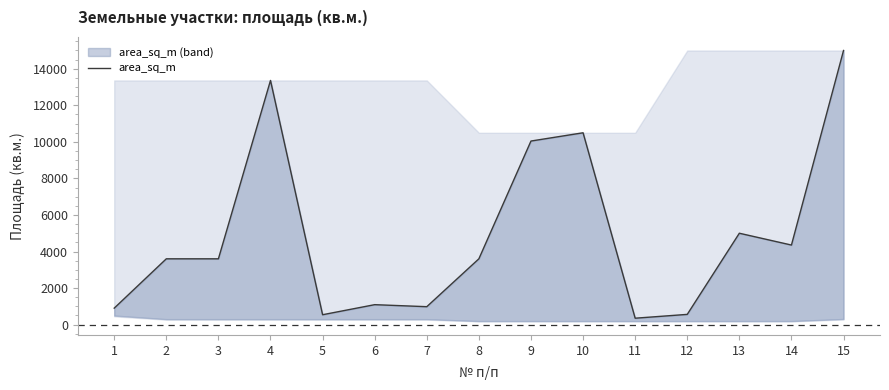

True or false: there are more than 2 points higher than both neighbors.

True